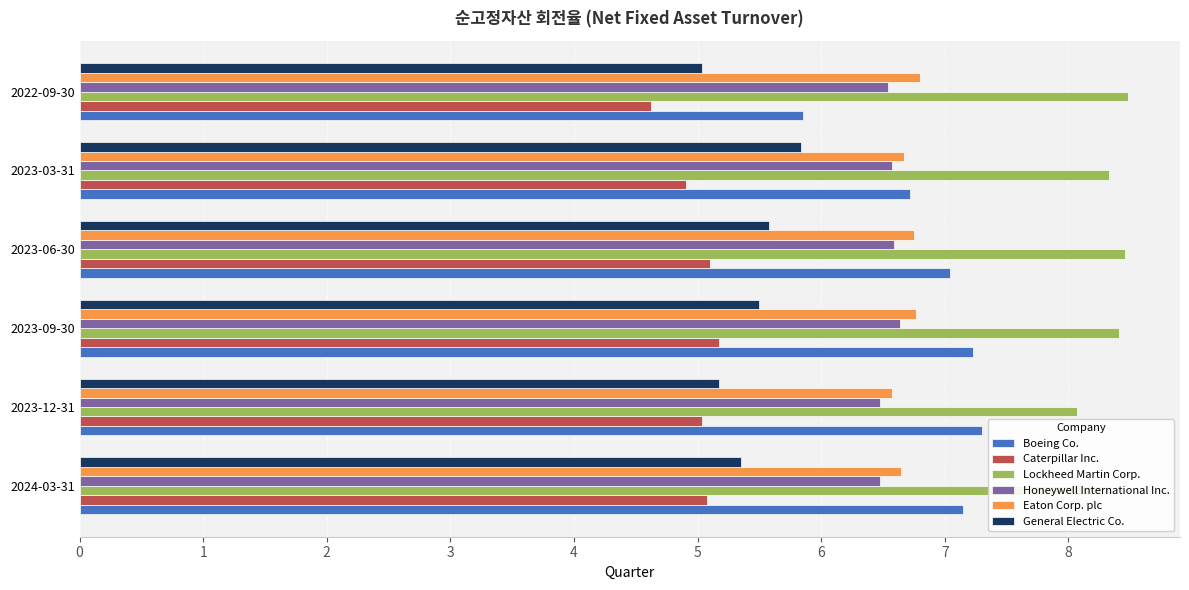

True or false: Lockheed Martin Corp. has a value of 8.1 at 2023-12-31.

True